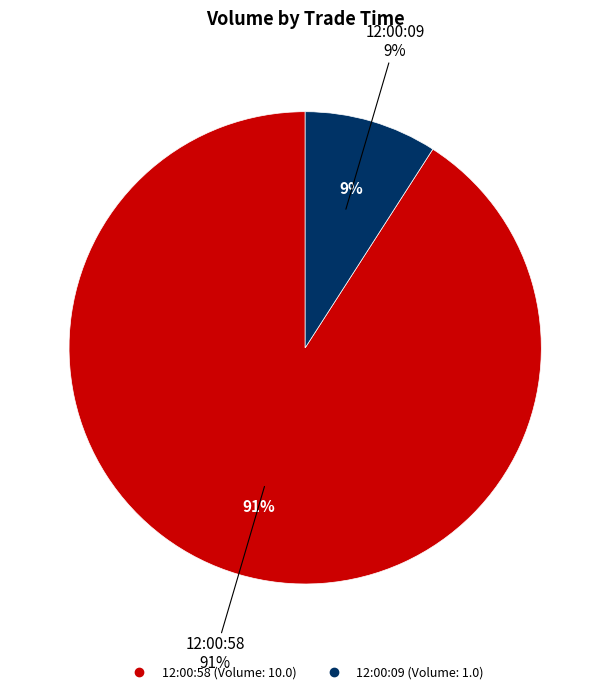

How many slices are in this pie chart?

2